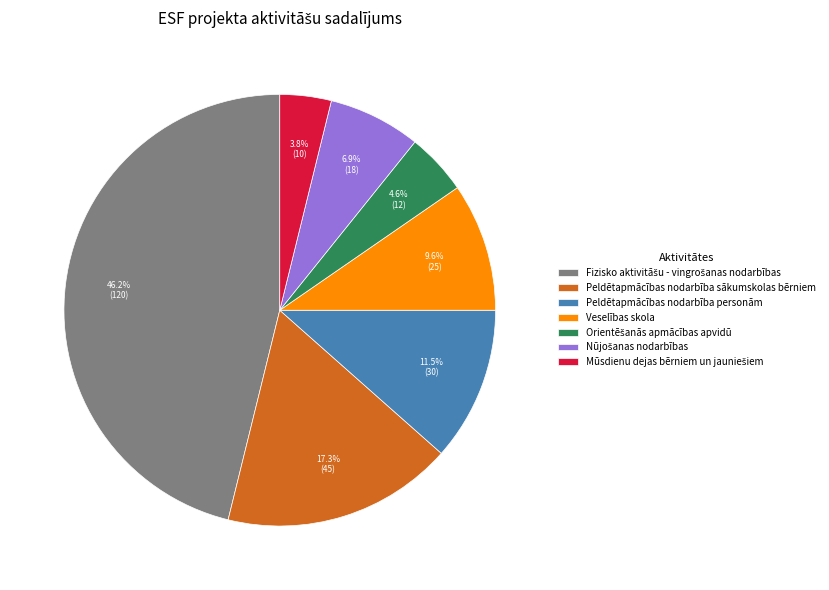

What portion of the pie excludes Peldētapmācības nodarbība sākumskolas bērniem?

82.7%